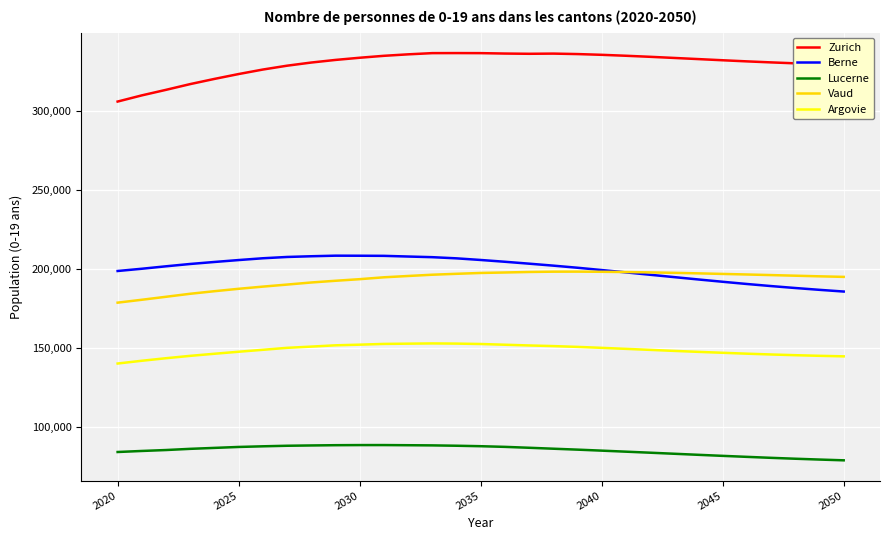

What is the greatest value displayed?

336833